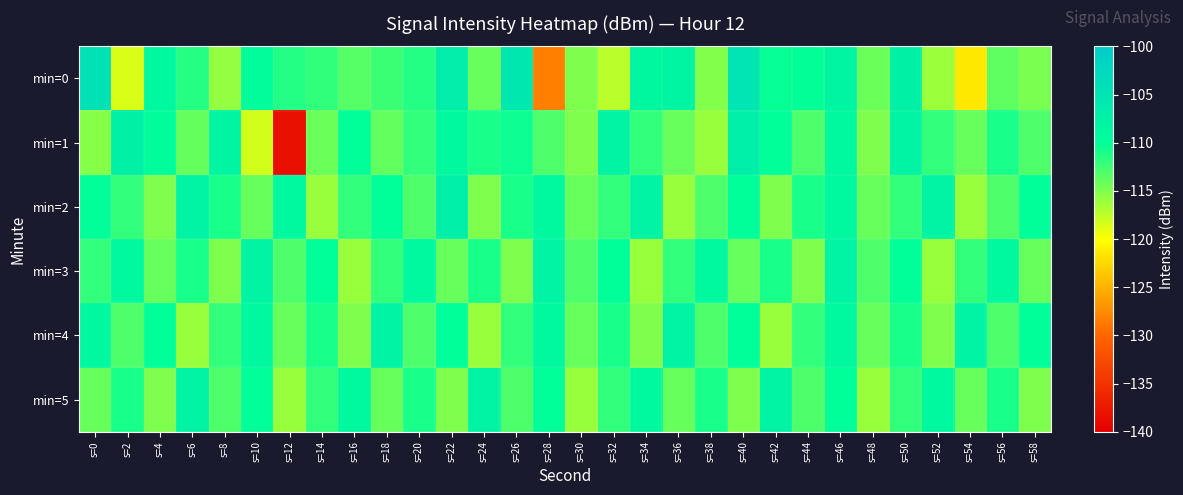

How many series are shown in this chart?

6